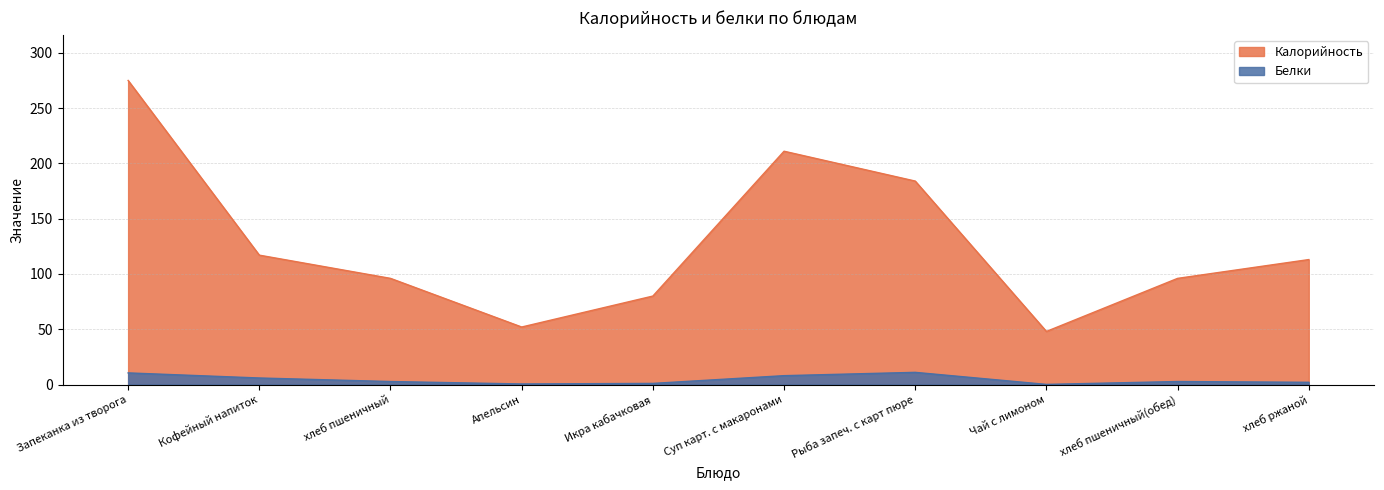

Reading right to left, extract all data points from this chart.

Калорийность: хлеб ржаной=113.0	хлеб пшеничный(обед)=96.0	Чай с лимоном=48.0	Рыба запеч. с карт пюре=184.0	Суп карт. с макаронами=211.0	Икра кабачковая=80.0	Апельсин=52.0	хлеб пшеничный=96.0	Кофейный напиток=117.0	Запеканка из творога=275.0
Белки: хлеб ржаной=2.0	хлеб пшеничный(обед)=2.7	Чай с лимоном=0.1	Рыба запеч. с карт пюре=11.0	Суп карт. с макаронами=8.0	Икра кабачковая=1.0	Апельсин=0.5	хлеб пшеничный=2.7	Кофейный напиток=5.9	Запеканка из творога=10.5